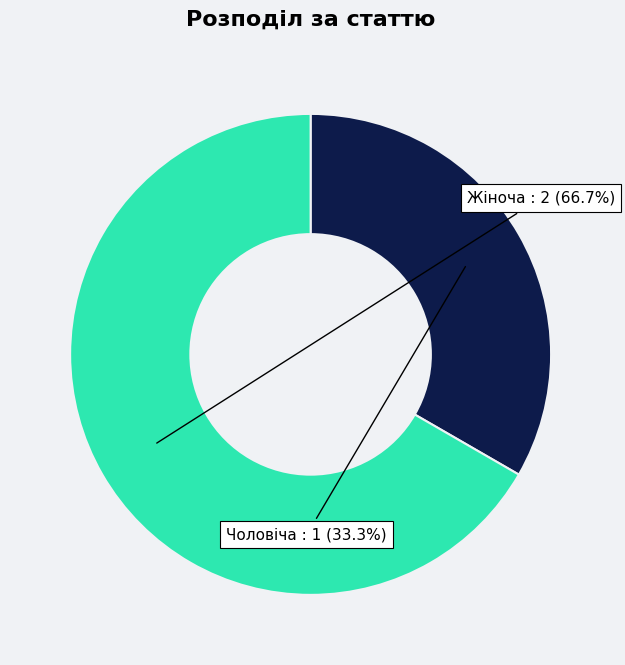

Does any single category account for the majority?

Yes